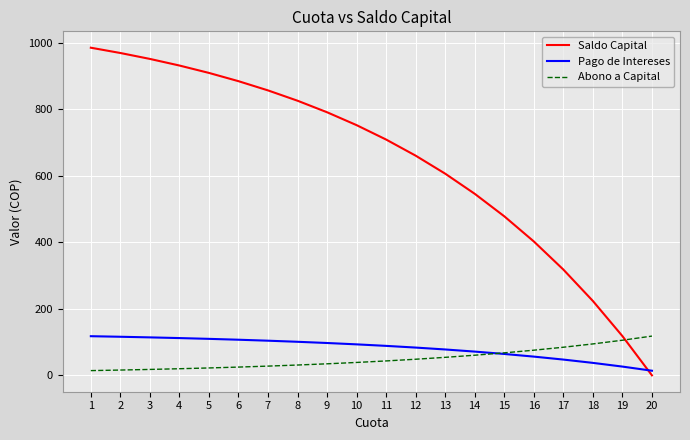

How many intersections are there between Abono a Capital and Saldo Capital?

1